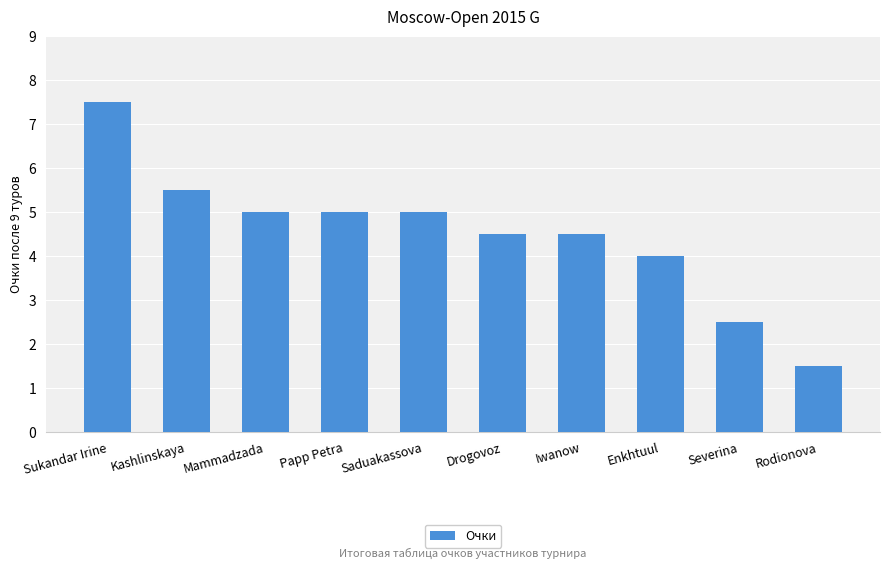

Is it true that the value at Severina is 2.5?

True